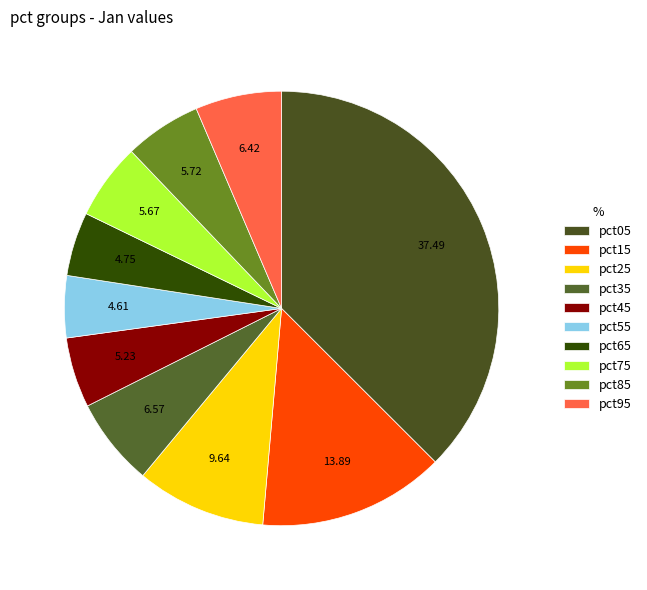

How many slices are in this pie chart?

10